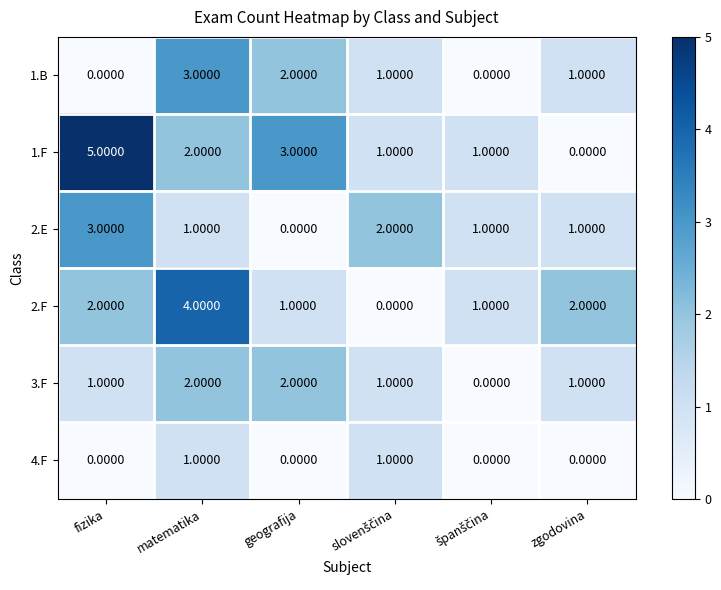

What is the spread (max minus min) of values at fizika?

5